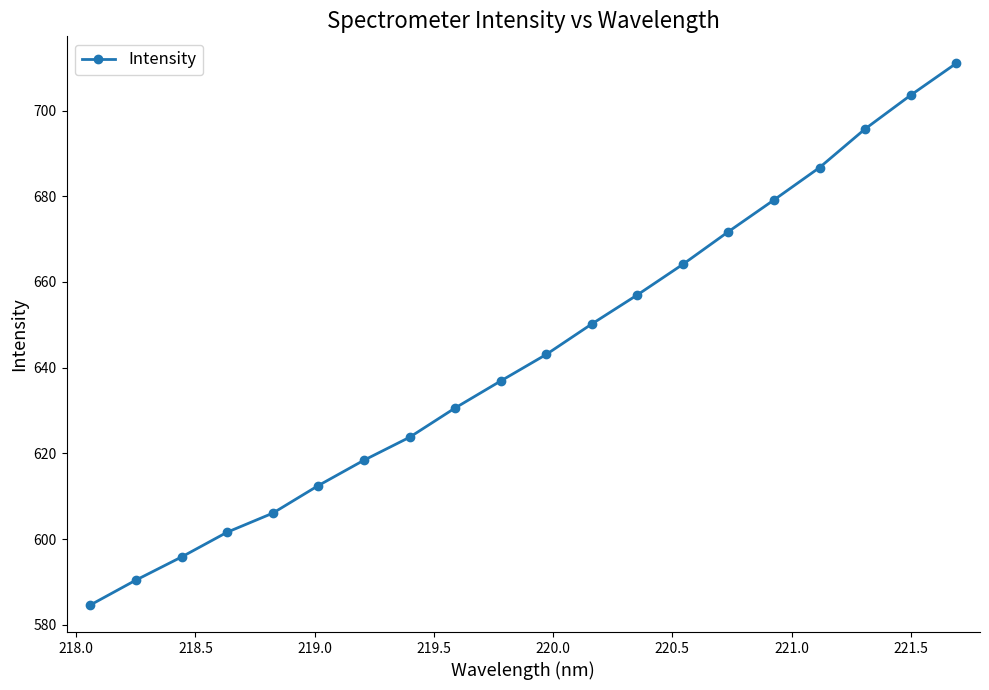

What is the value of the 17th point from the left?

686.7